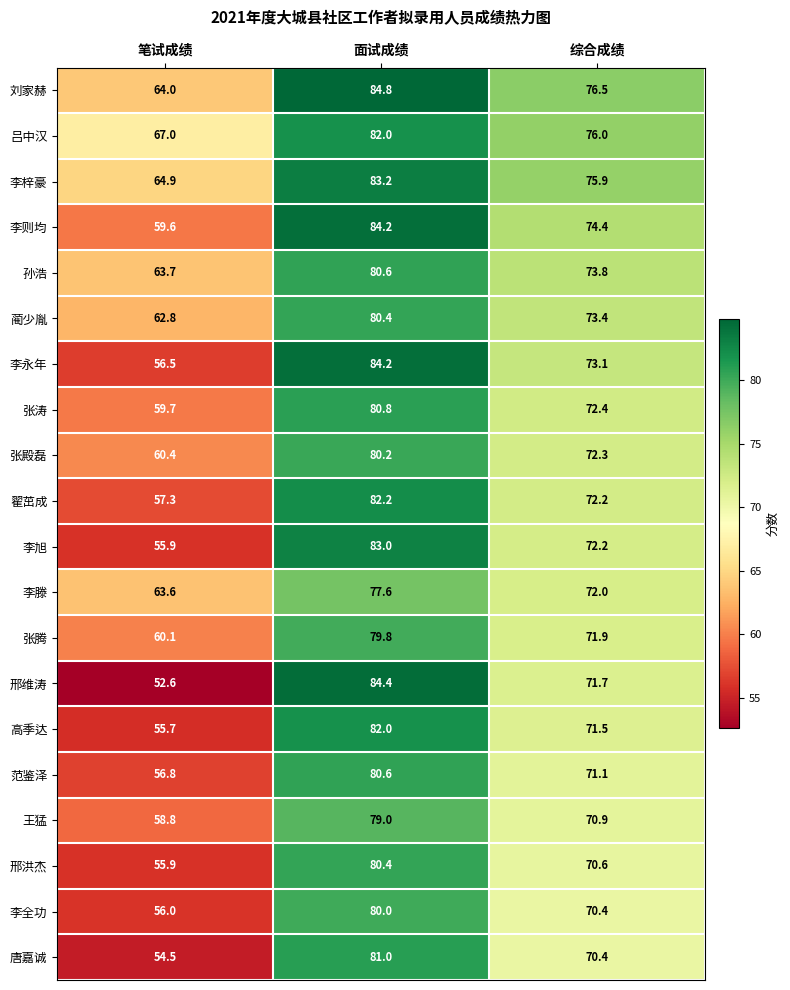

The value of 李全功 at 笔试成绩 is 74.9. True or false?

False